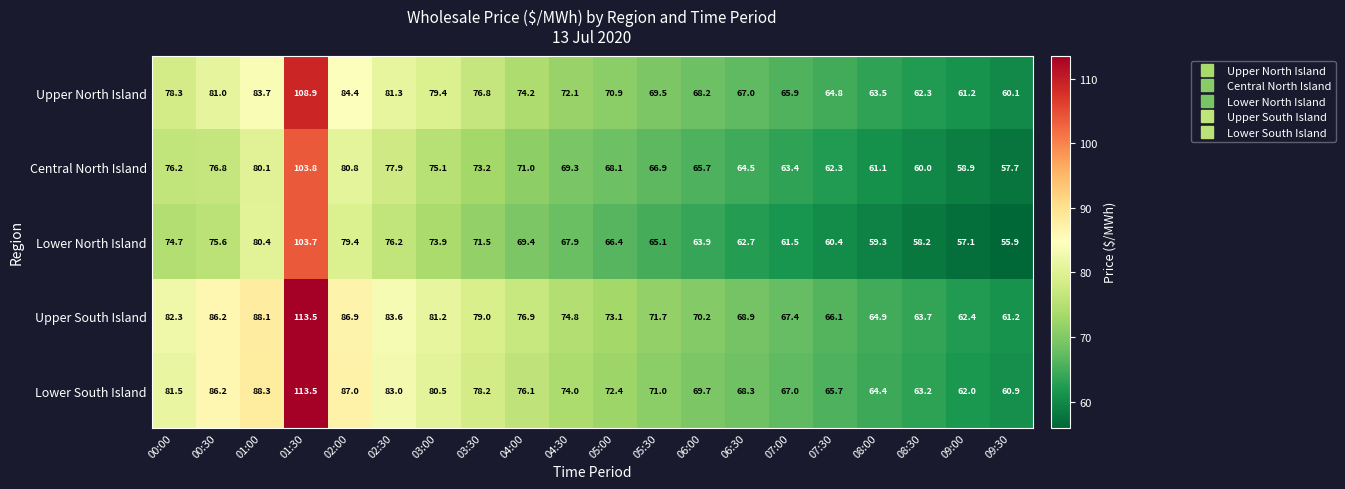

Where is Lower South Island nearest to the value 87?

02:00